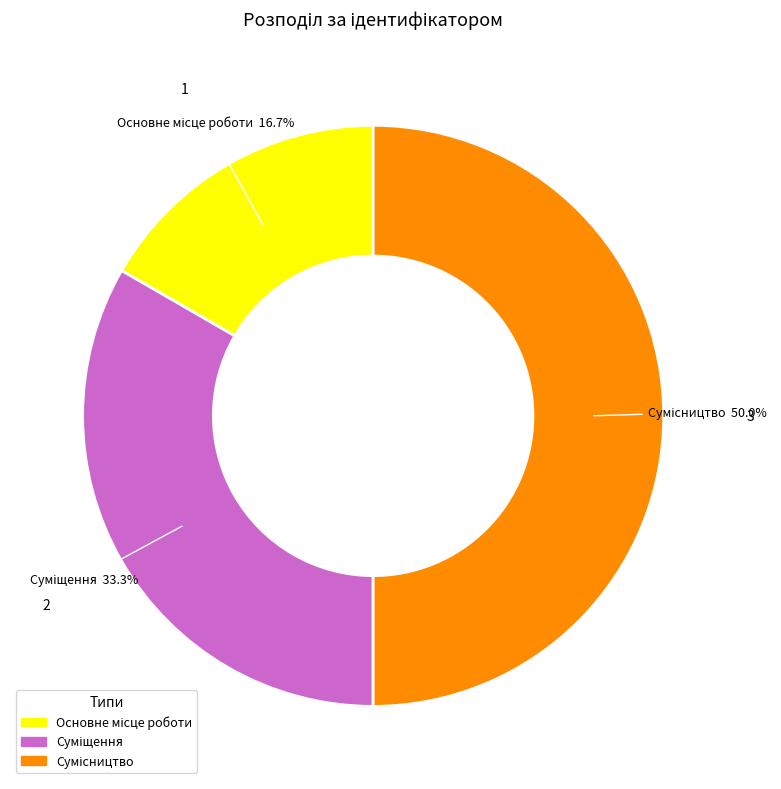

Rank the categories by value from lowest to highest.

Основне місце роботи, Суміщення, Сумісництво